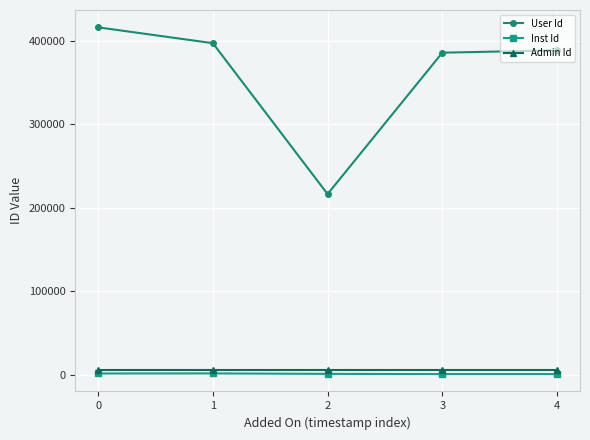

At which category does User Id reach its first local valley?

2